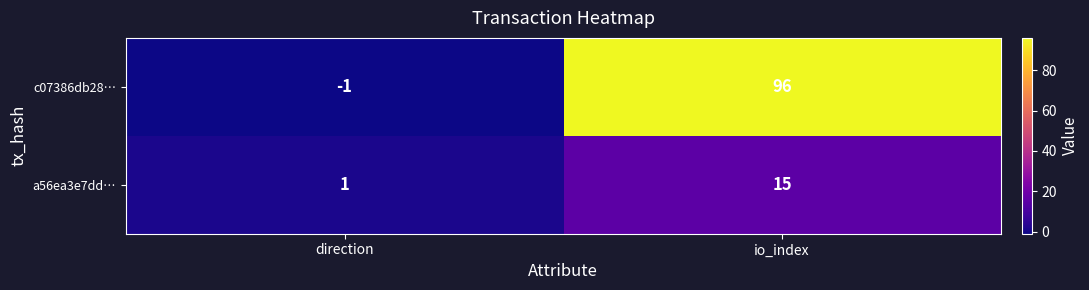

The value of a56ea3e7dd… at io_index is 15. True or false?

True